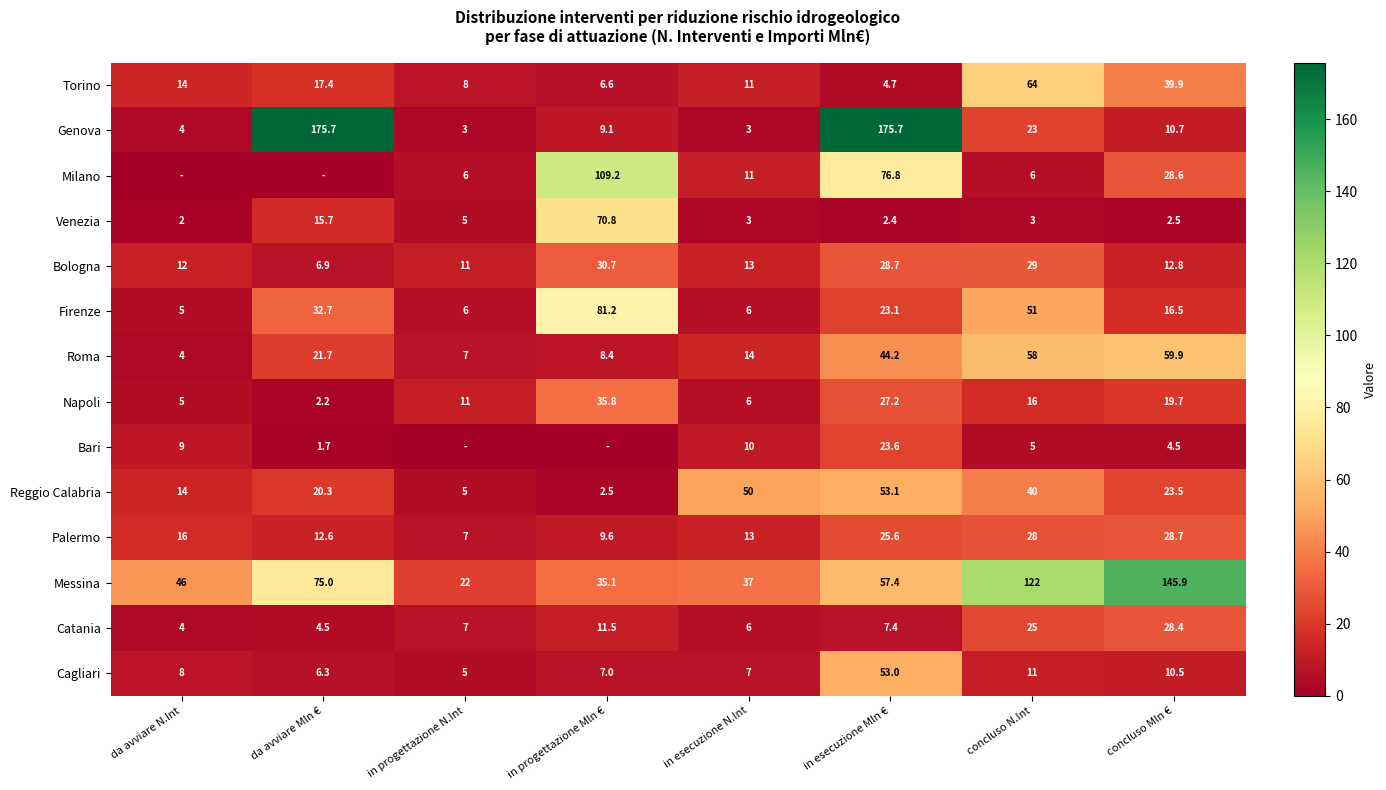

Is it true that Reggio Calabria equals 2.5 at in progettazione Mln €?

True